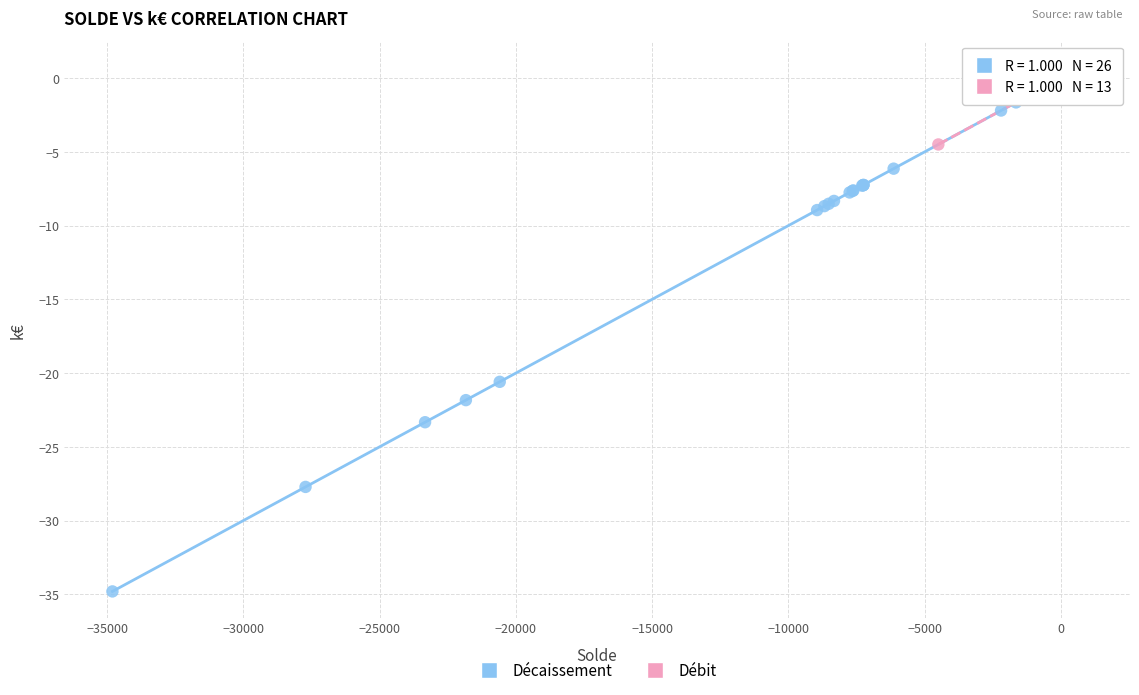

Which series reaches the minimum Y coordinate?

Décaissement